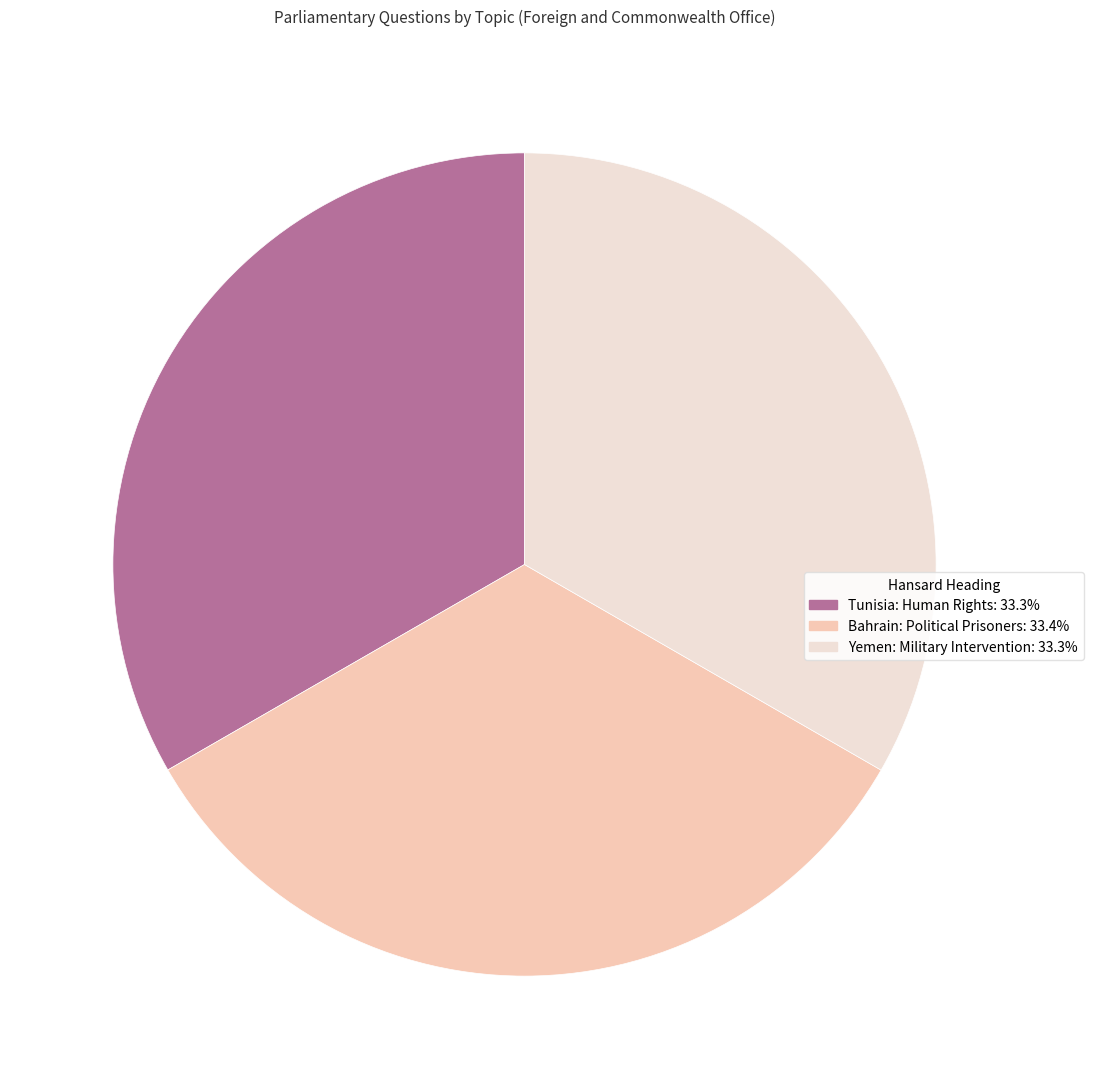

Is Yemen: Military Intervention the majority of the pie?

No